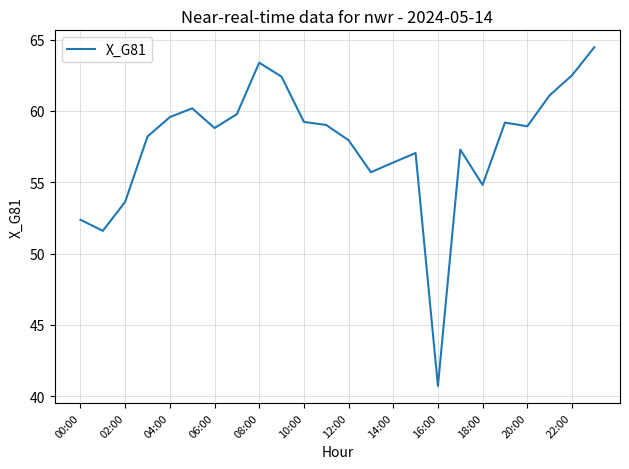

What is the maximum value shown in the chart?

64.5